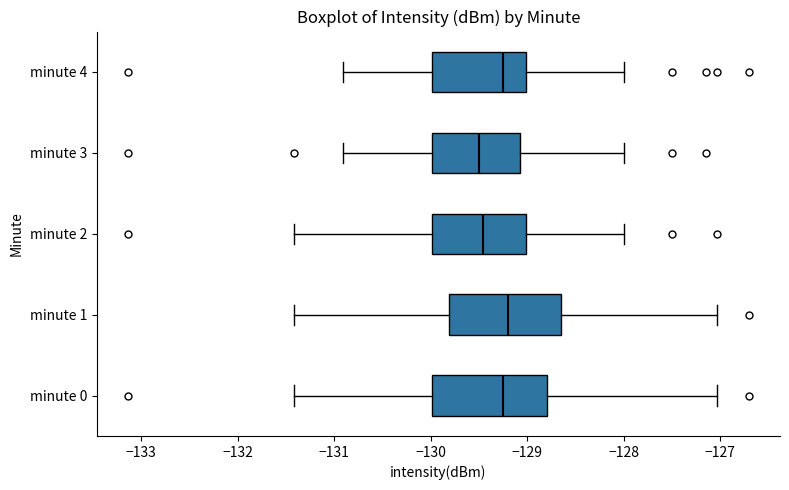

Where does the left whisker of the box for minute 4 end on the x-axis? The values are not printed on the chart, so give them approximately, as read against the axis.

-130.9